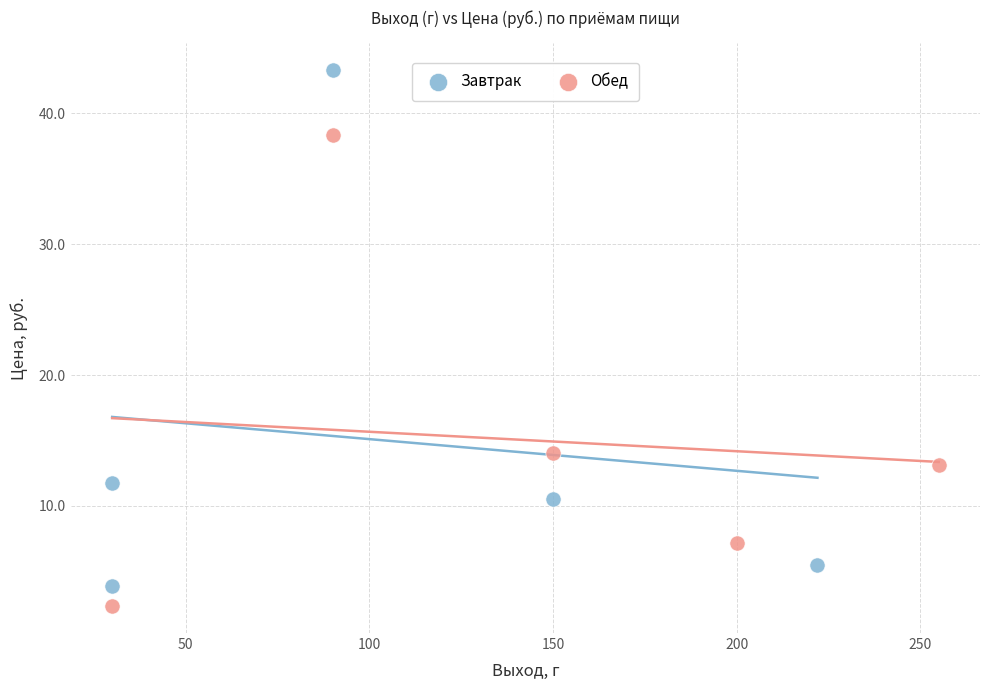

Which series contains the highest Y value?

Завтрак